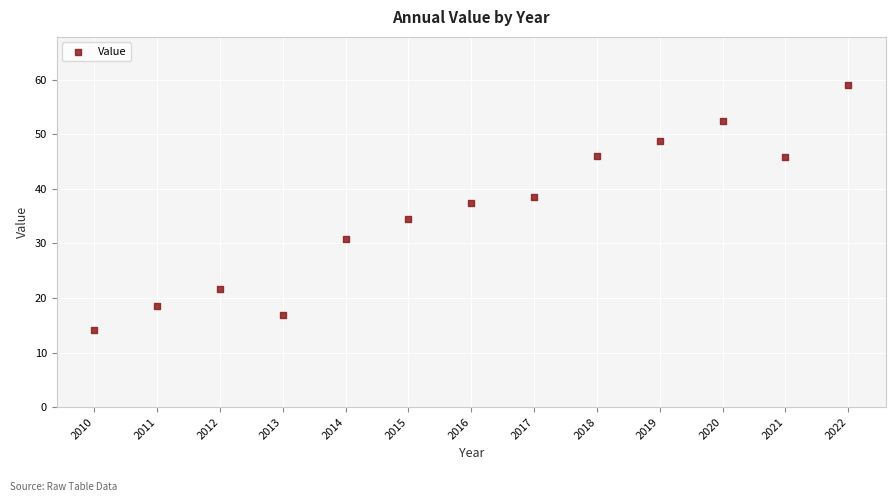

What is the range of X values (max minus min)?

12.0